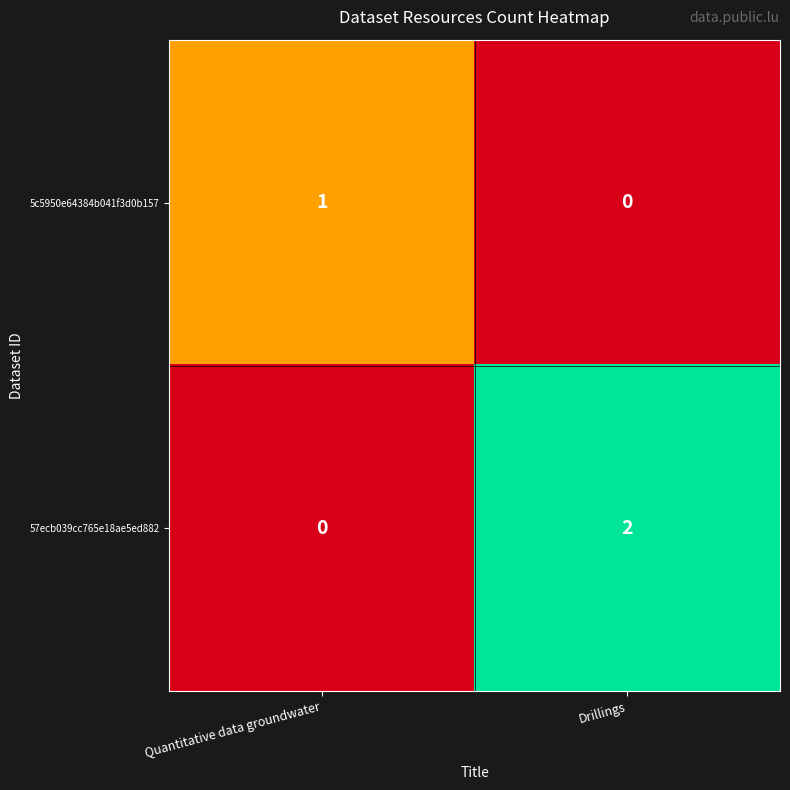

Reading right to left, extract all data points from this chart.

5c5950e64384b041f3d0b157: Drillings=0	Quantitative data groundwater=1
57ecb039cc765e18ae5ed882: Drillings=2	Quantitative data groundwater=0